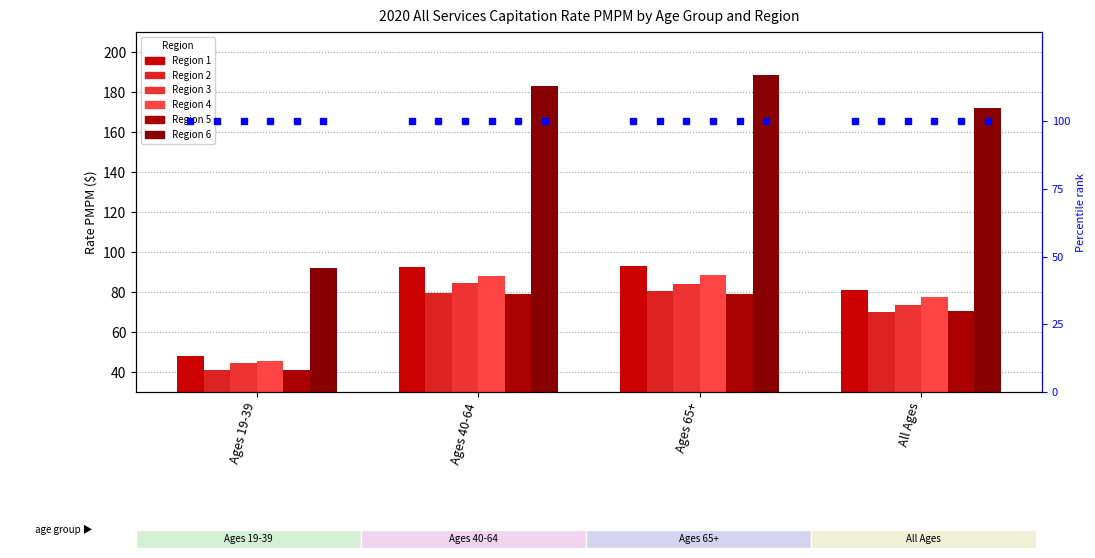

At Ages 40-64, list the series in order from smallest to largest.

Region 5, Region 2, Region 3, Region 4, Region 1, Region 6